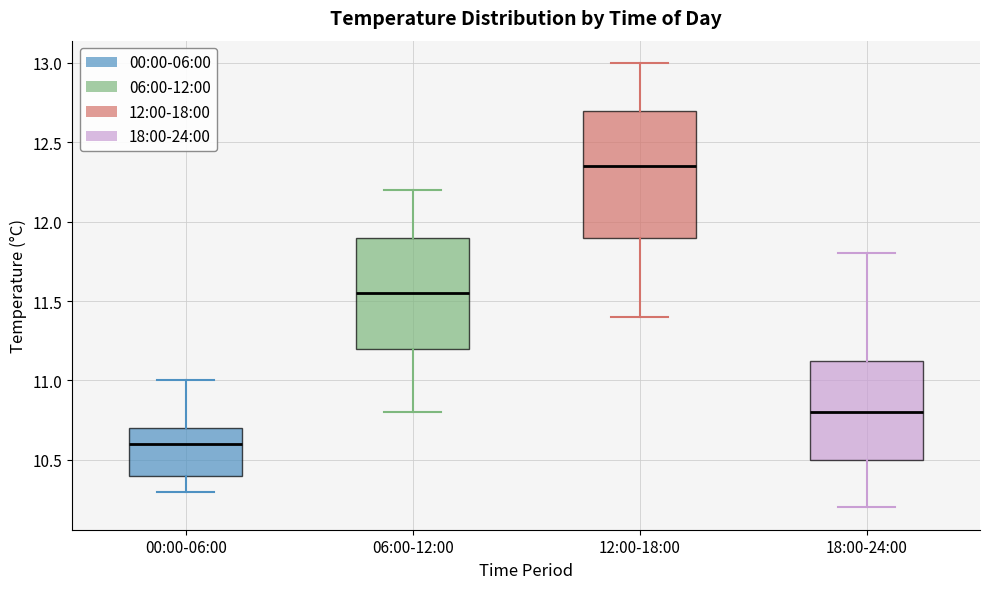

Comparing the boxes themselves (not the whiskers), which one is the tallest?

12:00-18:00